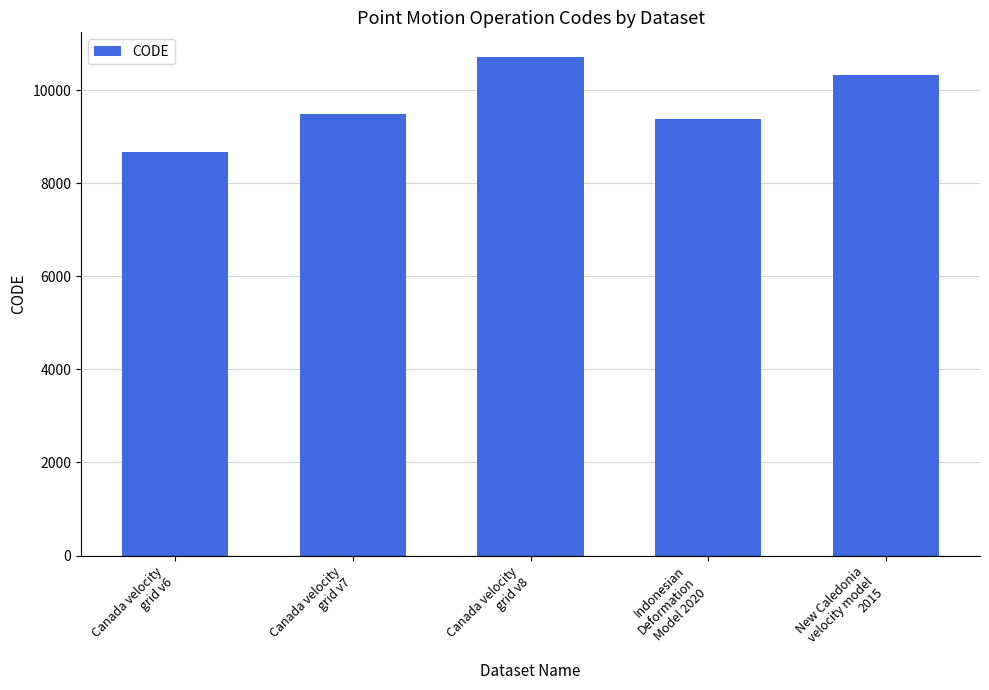

Reading left to right, list all the values displayed in this chart.

8676	9483	10707	9375	10323